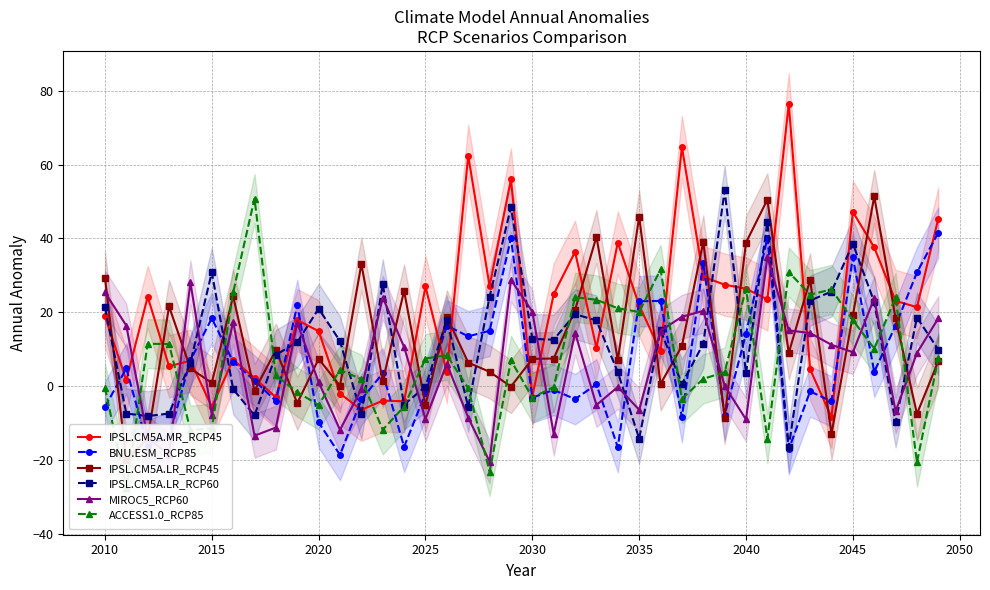

What is the minimum value for IPSL.CM5A.MR_RCP45?

-8.4